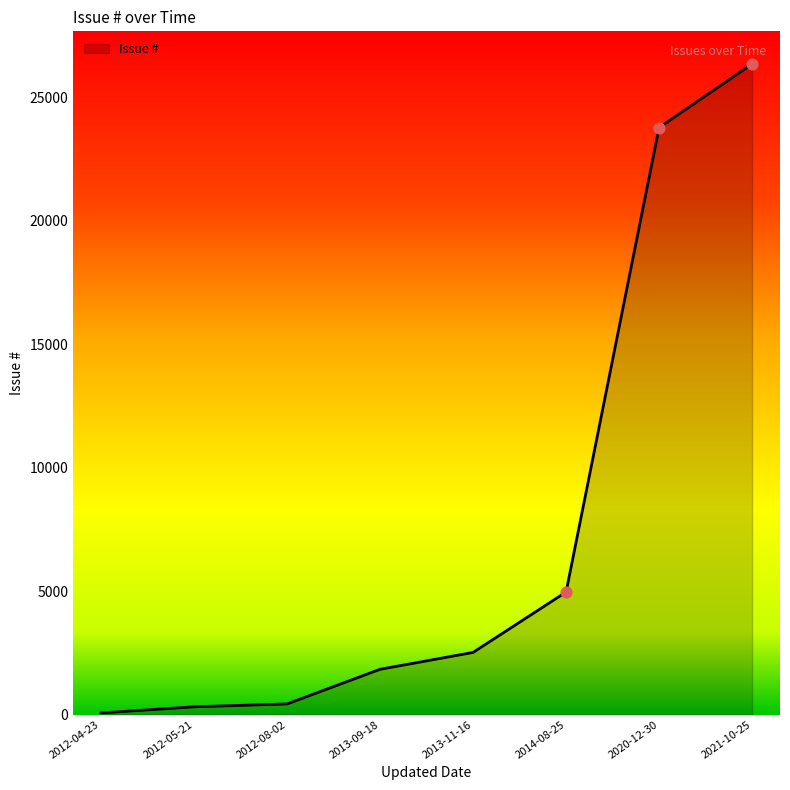

What is the change in value from 2012-04-23 to 2013-11-16?

+2450